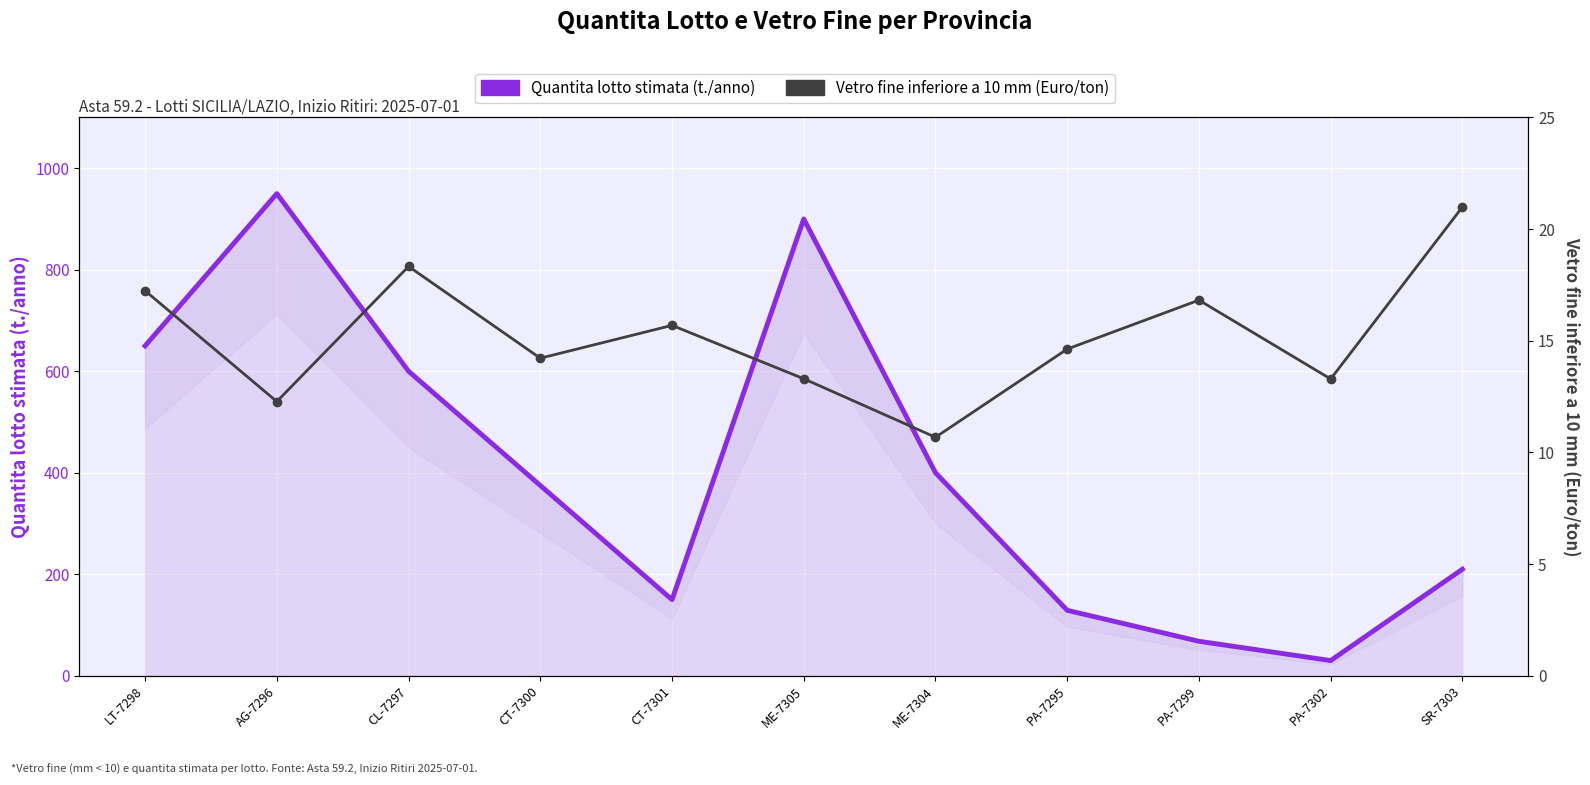

What is the label of the 6th point from the right?

ME-7305